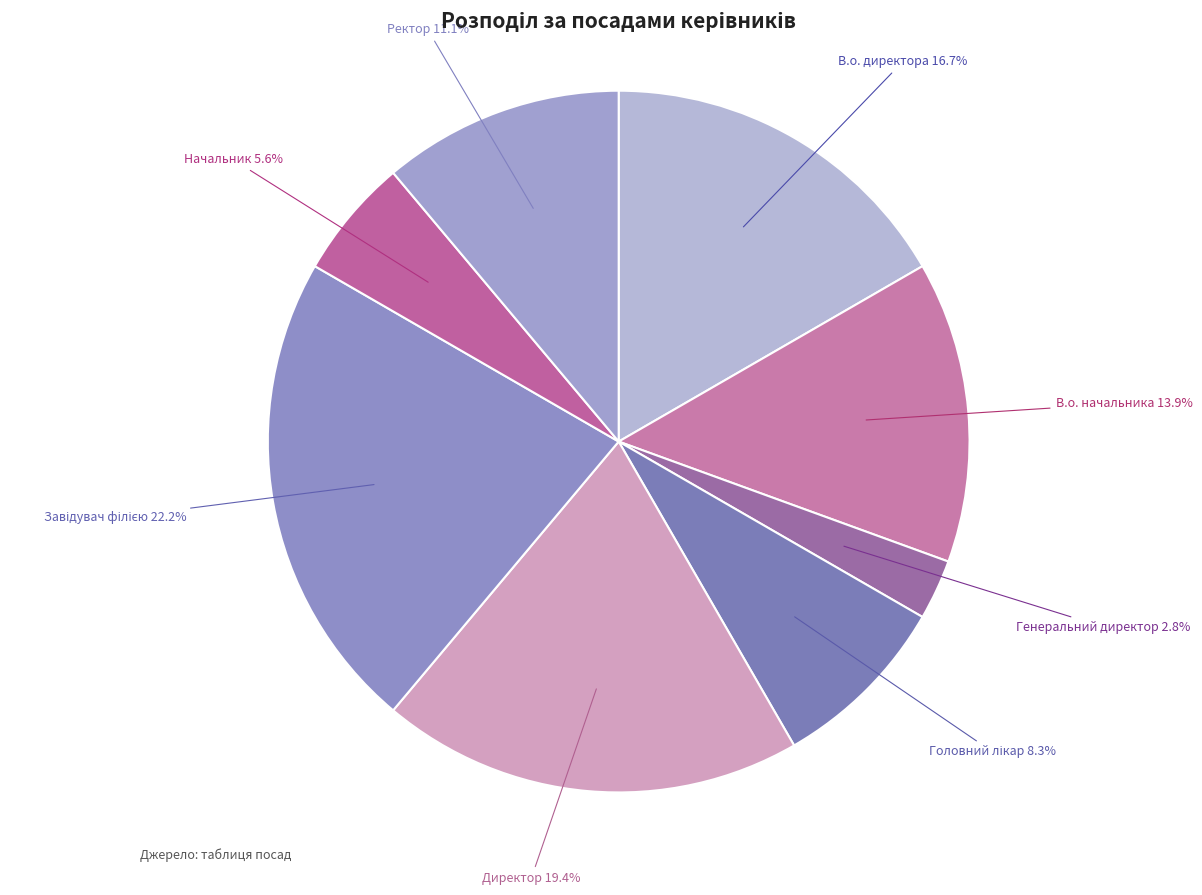

Approximately how many times larger is the value at В.о. директора compared to Ректор?

1.5